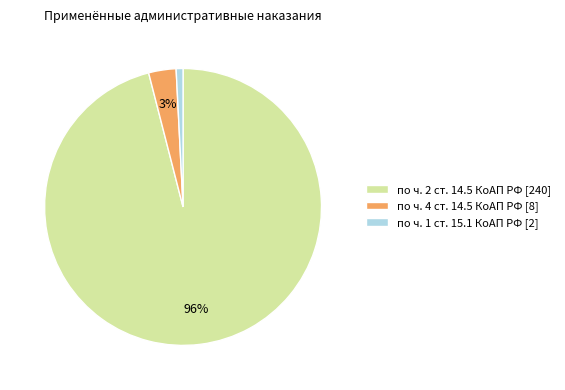

To the nearest percent, what is the average slice percentage?

33%